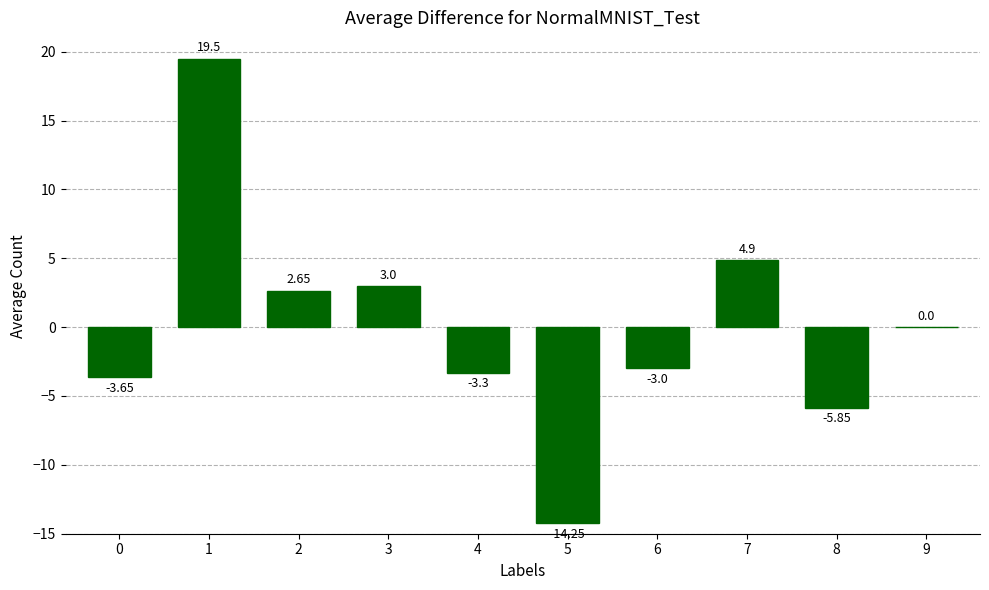

The value at 5 is -6.5. True or false?

False